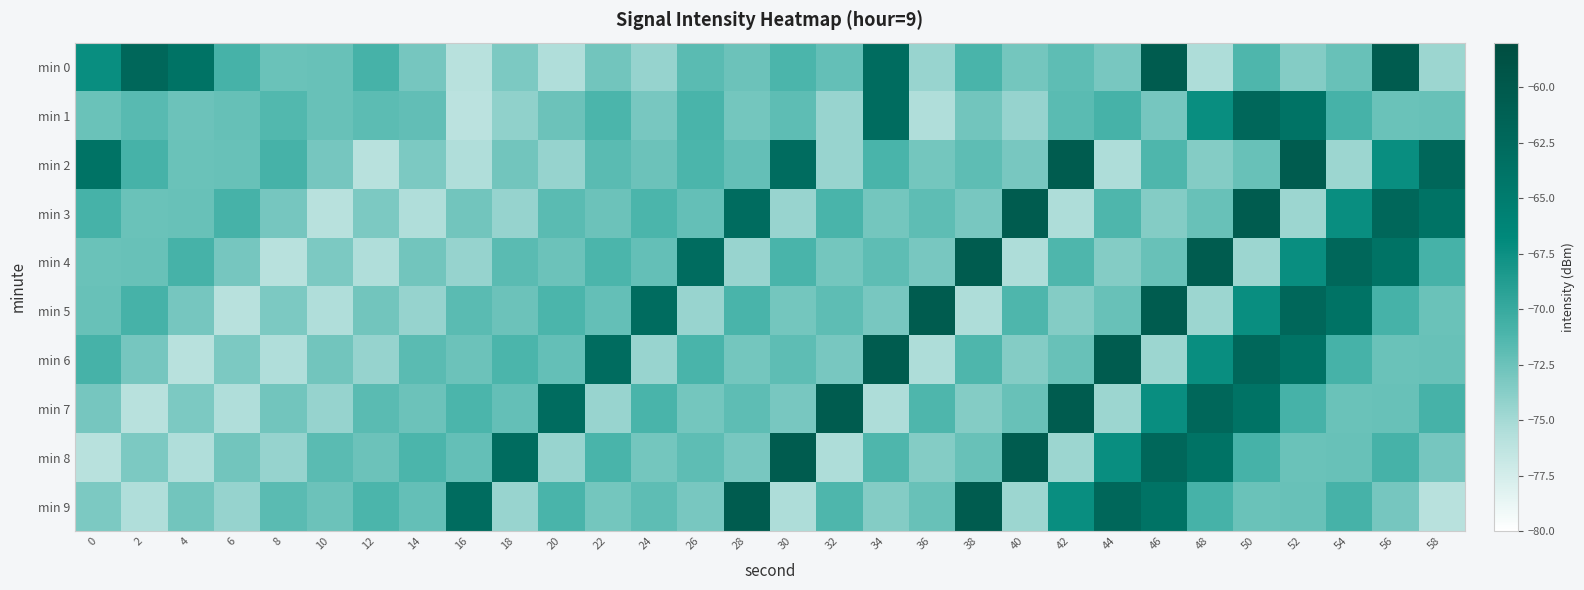

At how many categories does at least one series exceed -69?

25